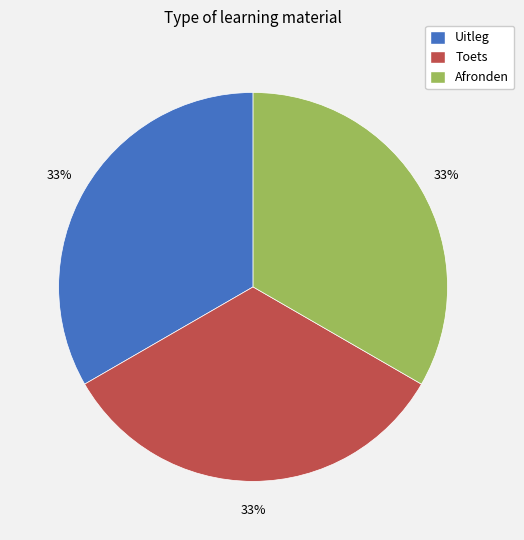

Do Uitleg and Toets together represent more than half of the pie?

Yes